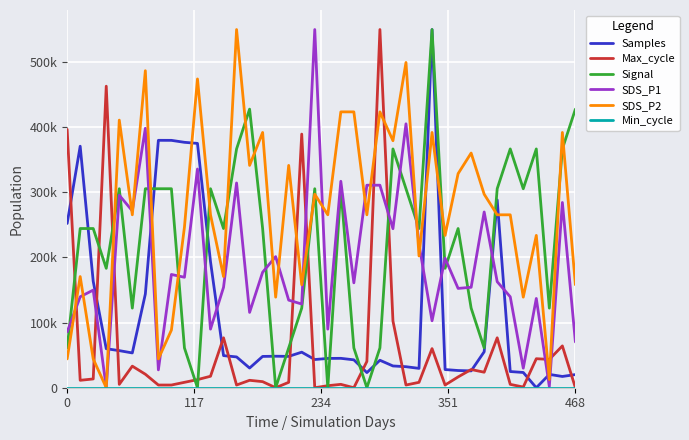

At how many categories does at least one series exceed 459857?

8